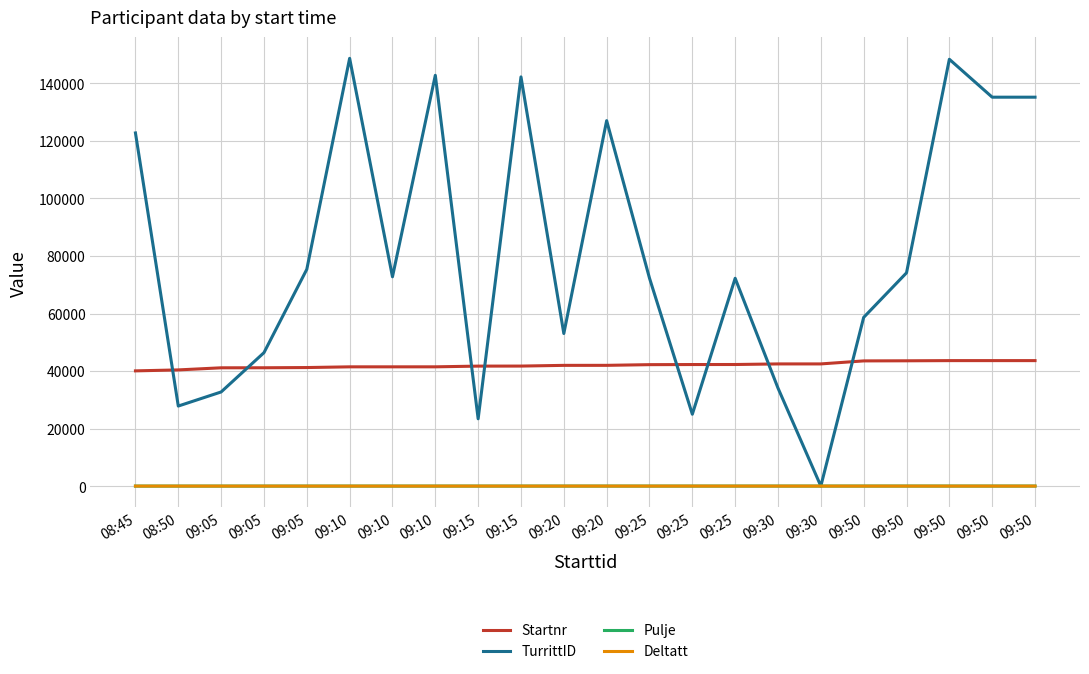

What is the sum of the Deltatt values at 09:50 and 09:05?

1